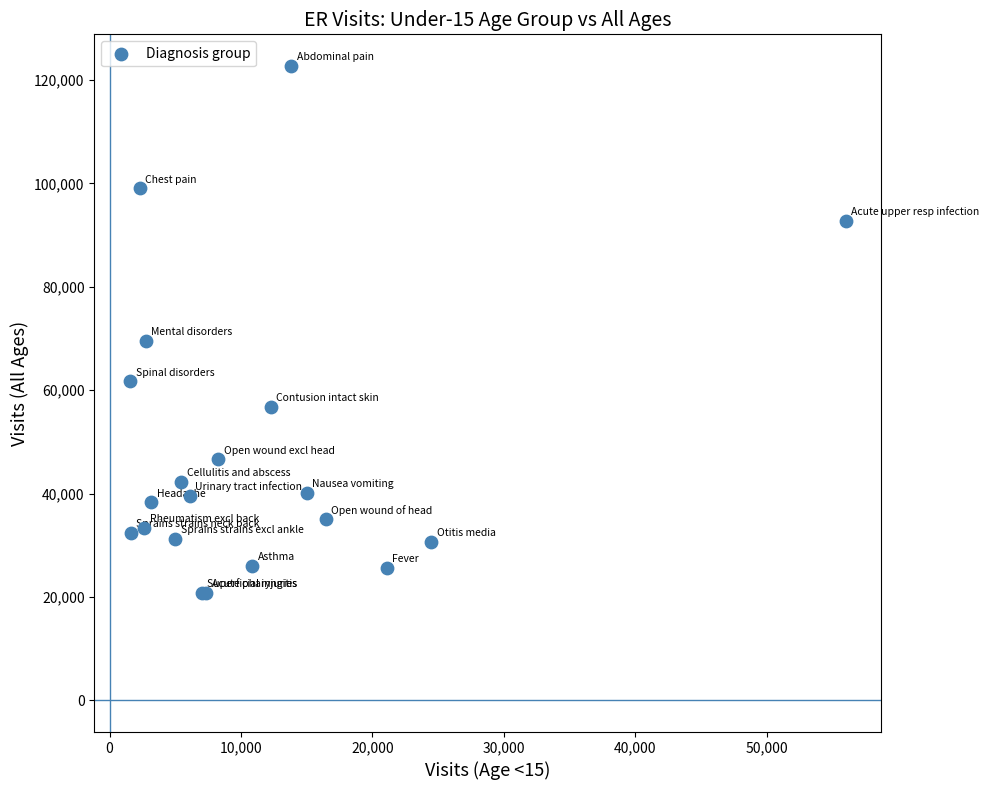

What Y value in the scatter plot is closest to 71754?

69599